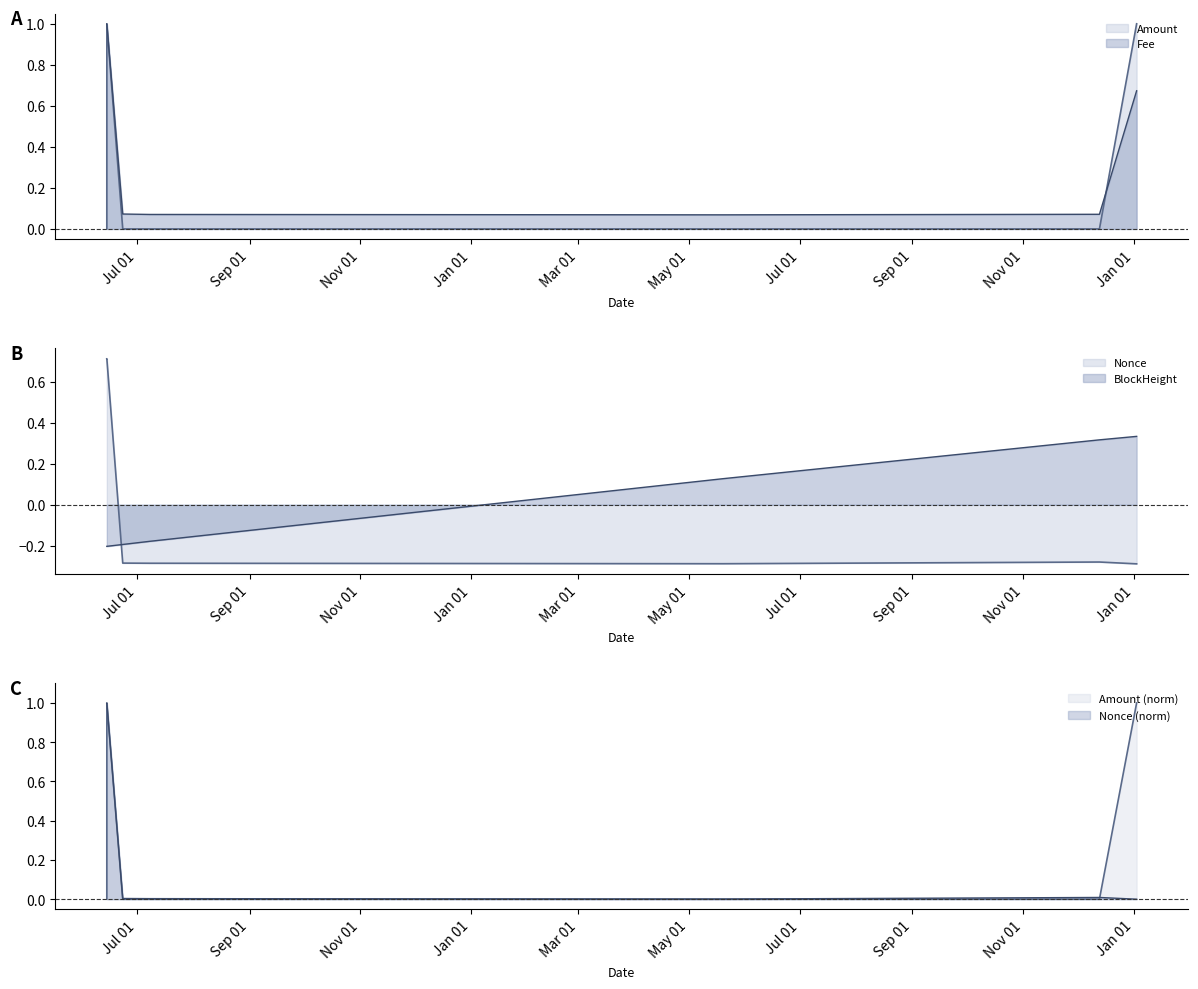

What is the difference between the highest and lowest values at 2022-07-08 02:03:00?

0.4